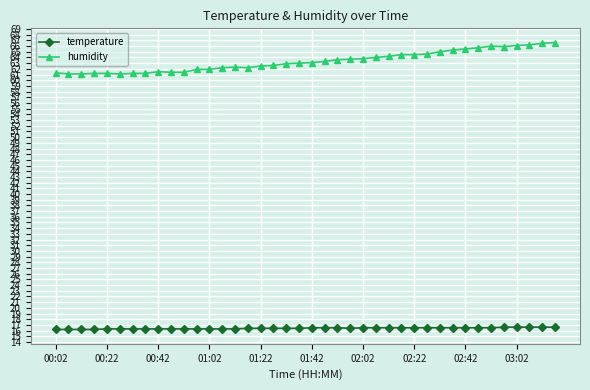

At how many categories does at least one series exceed 36?

40